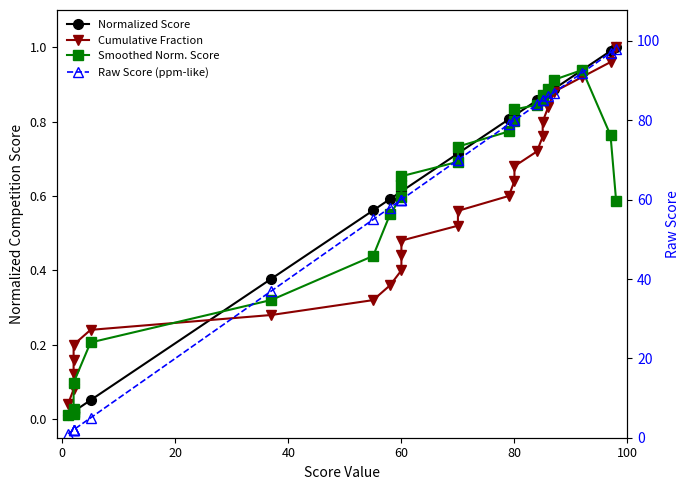

True or false: Cumulative Fraction has a value of 0.0 at 40.

False